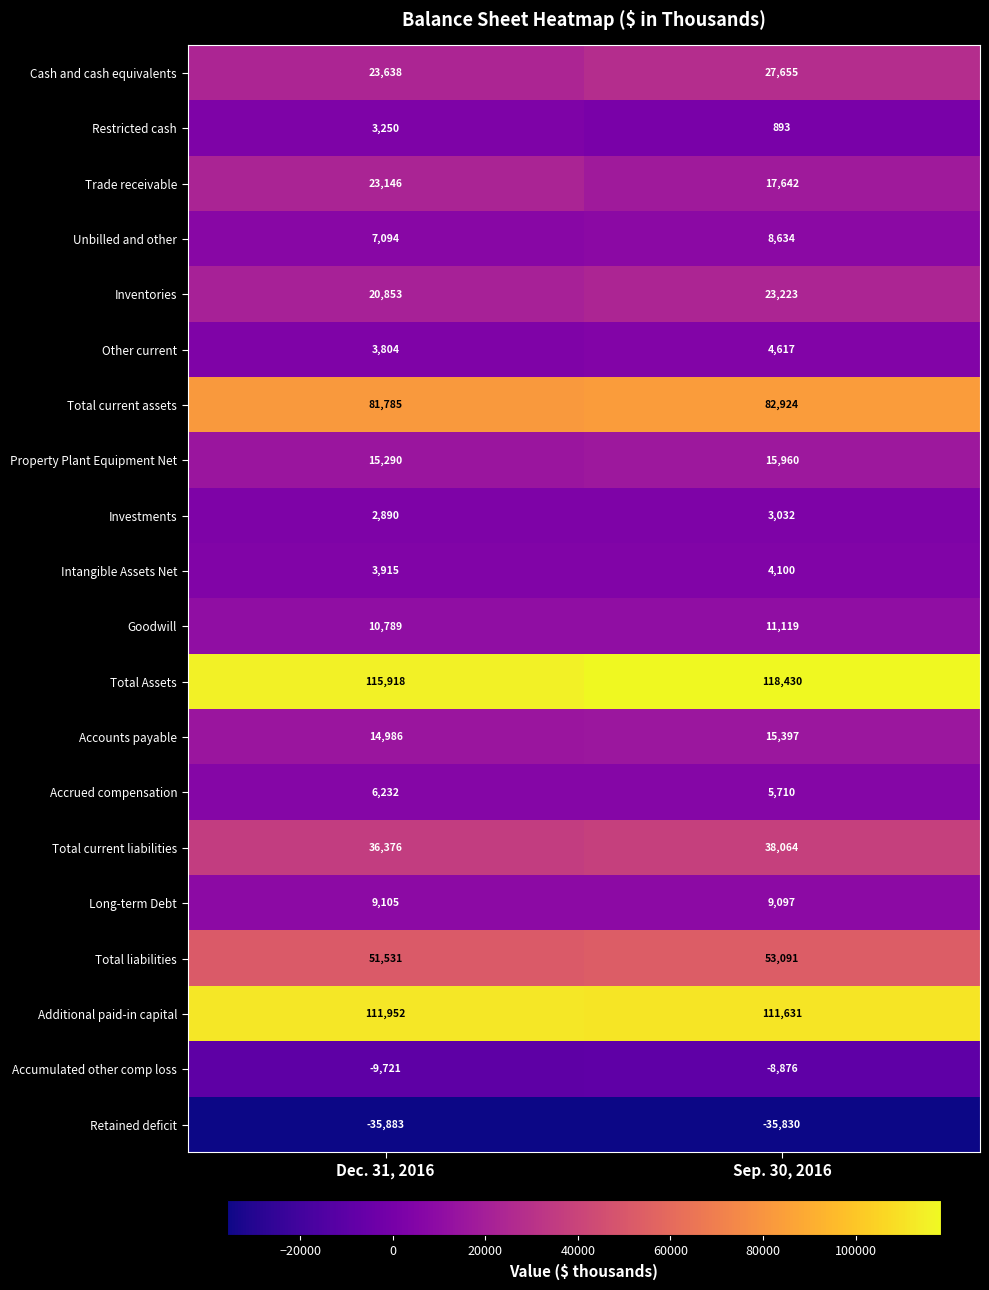

The Long-term Debt series shows 9097 at Sep. 30, 2016. True or false?

True